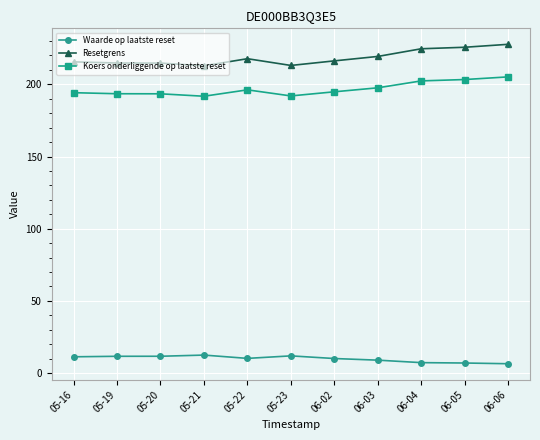

What is the minimum value shown in the chart?

6.4